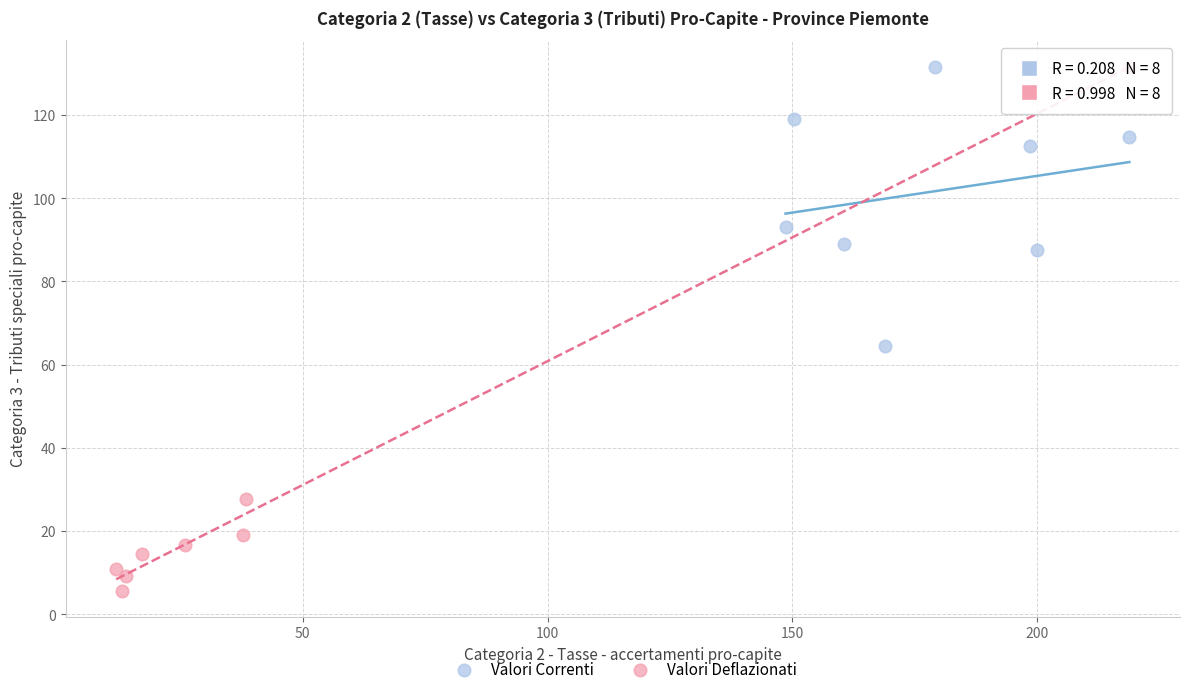

Which series has the largest Y range (max minus min)?

Valori Deflazionati